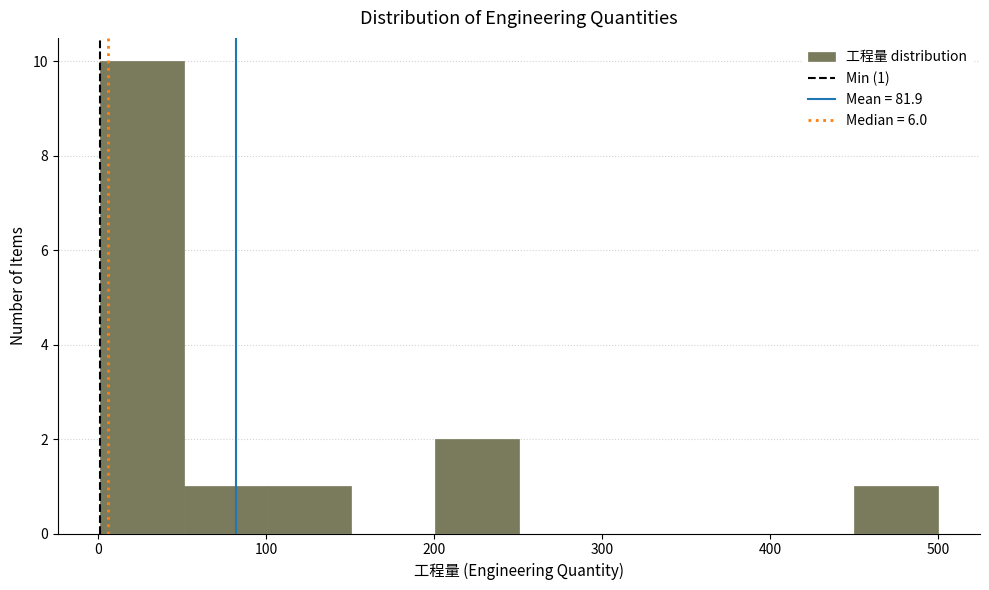

Over which range of the x-axis is the bar tallest?

0 to 50